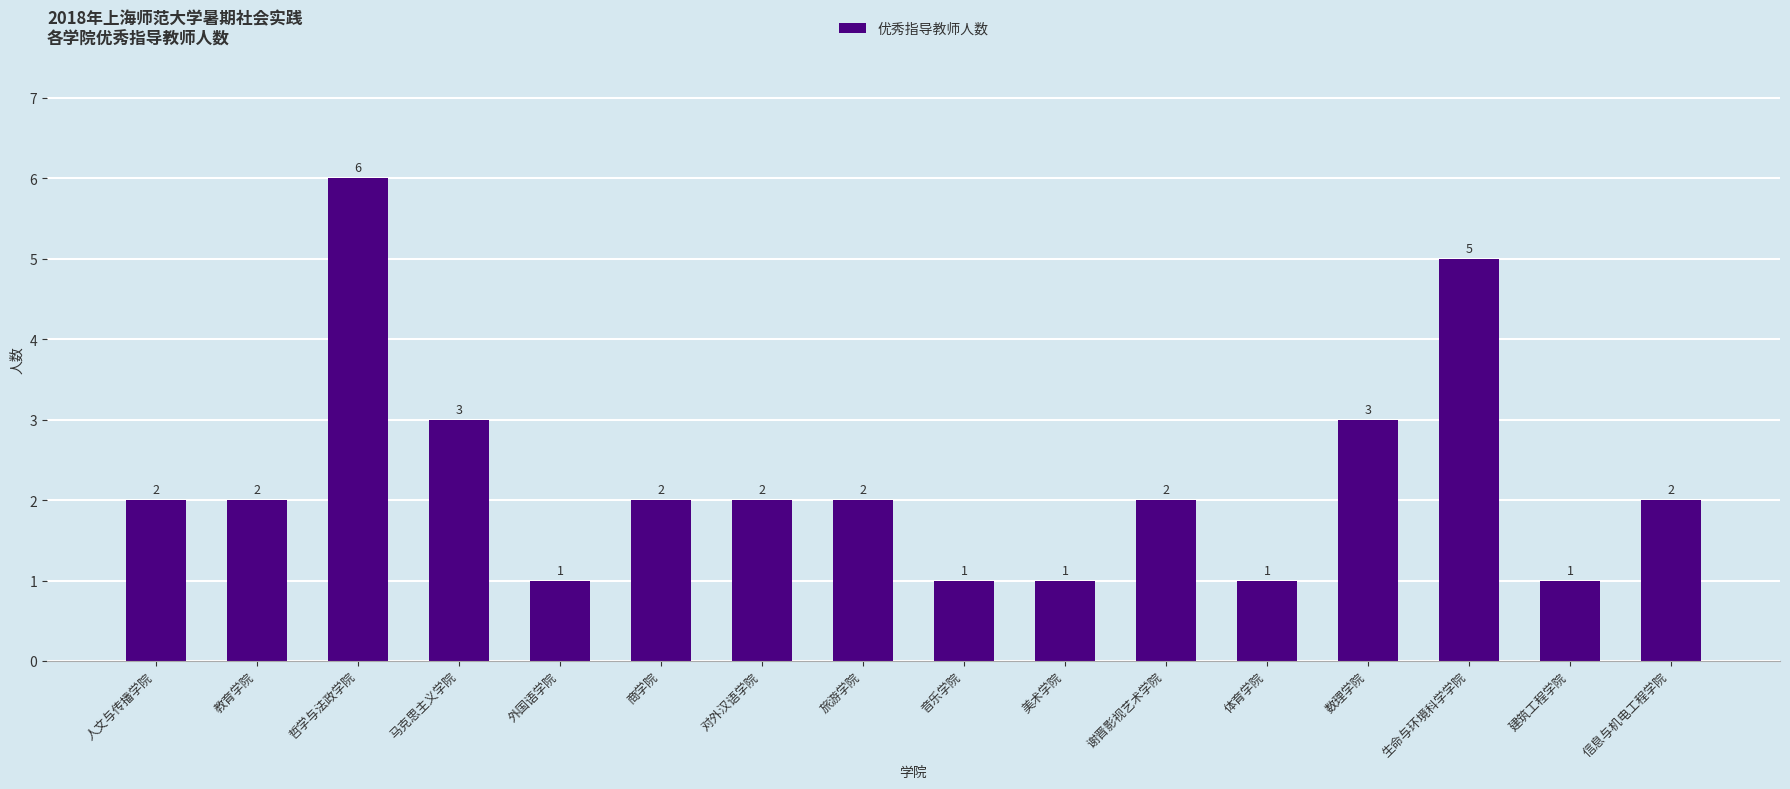

Are the bars horizontal?

No